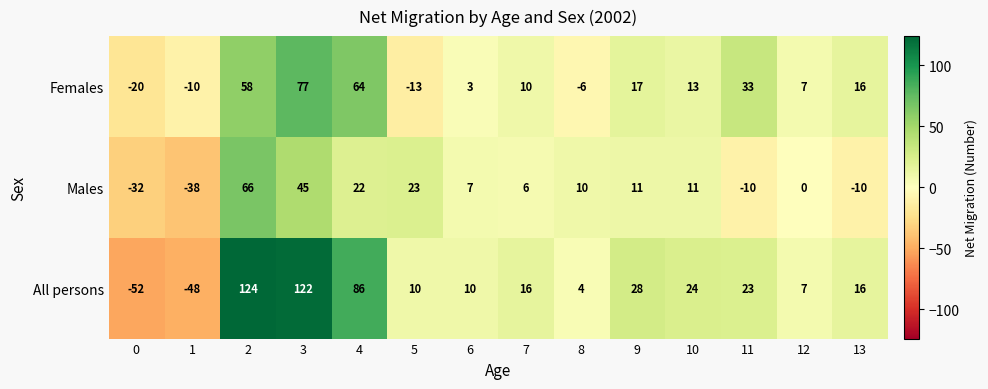

Rank the series by their average value, from lowest to highest.

Males, Females, All persons